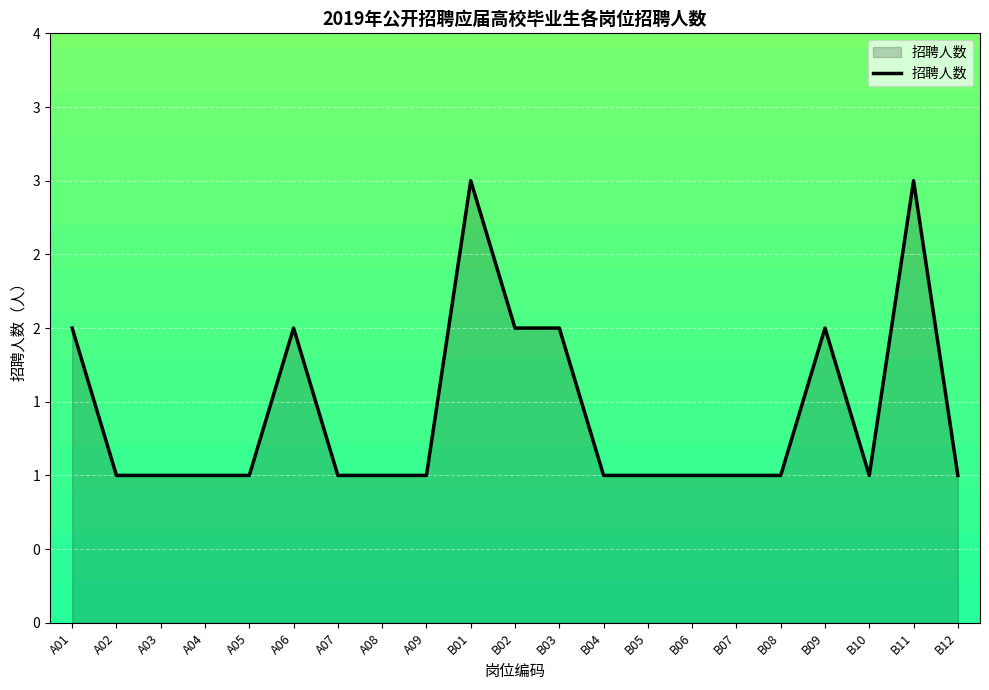

Does the chart have visible grid lines?

Yes